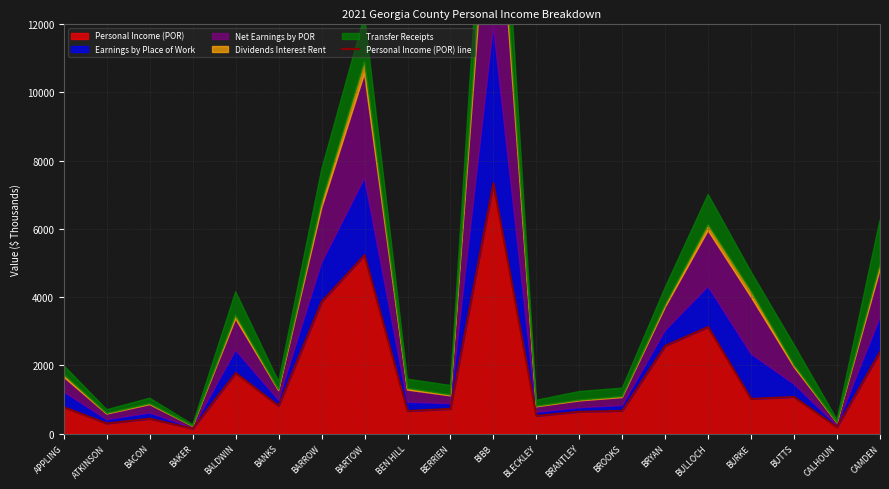

What is the value of the 9th point from the left?

663.0